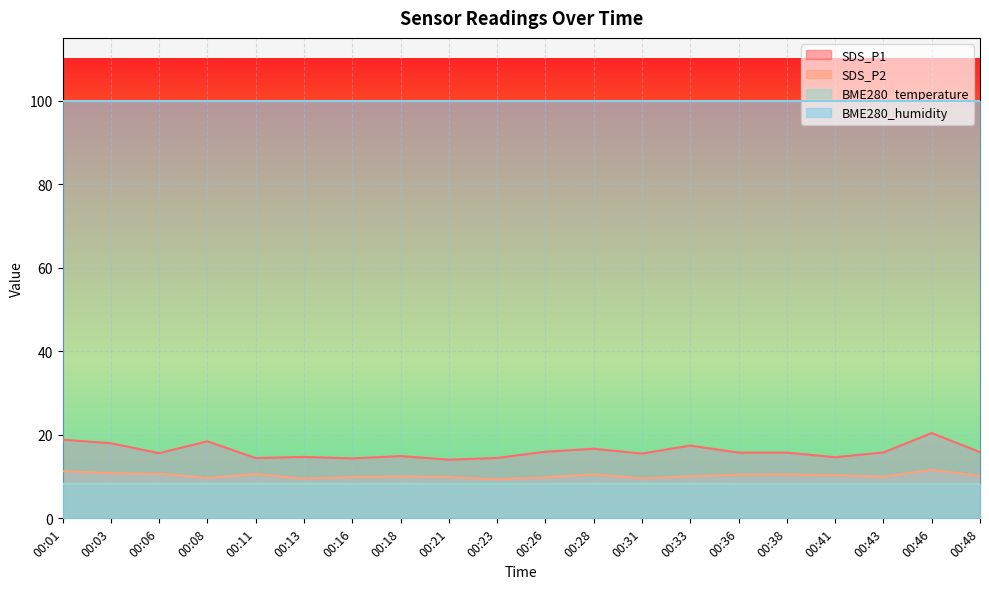

Which series changed the most between 00:08 and 00:21?

SDS_P1